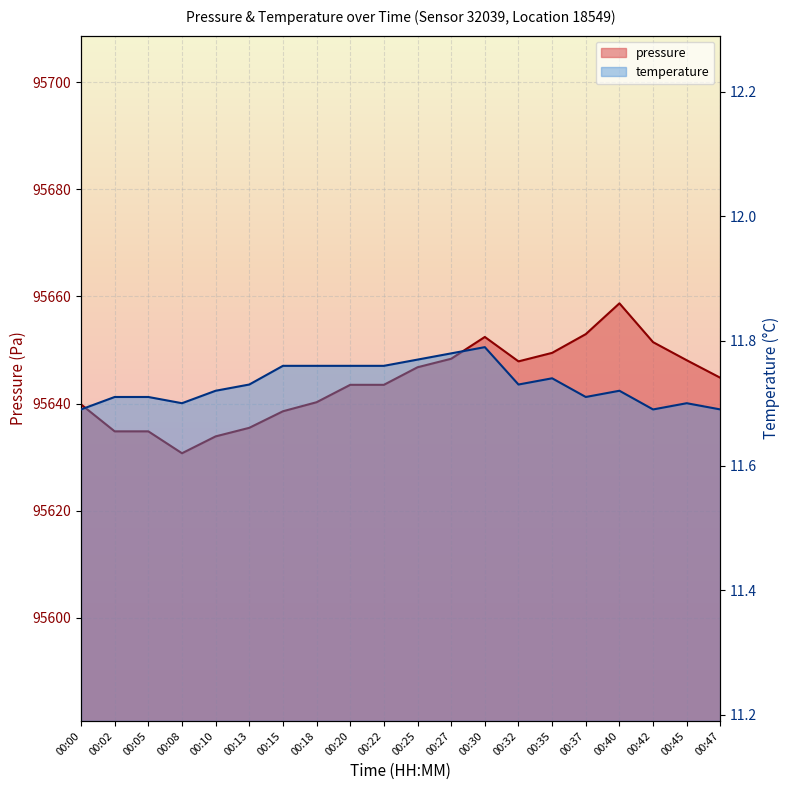

At 00:47, list the series in order from smallest to largest.

temperature, pressure